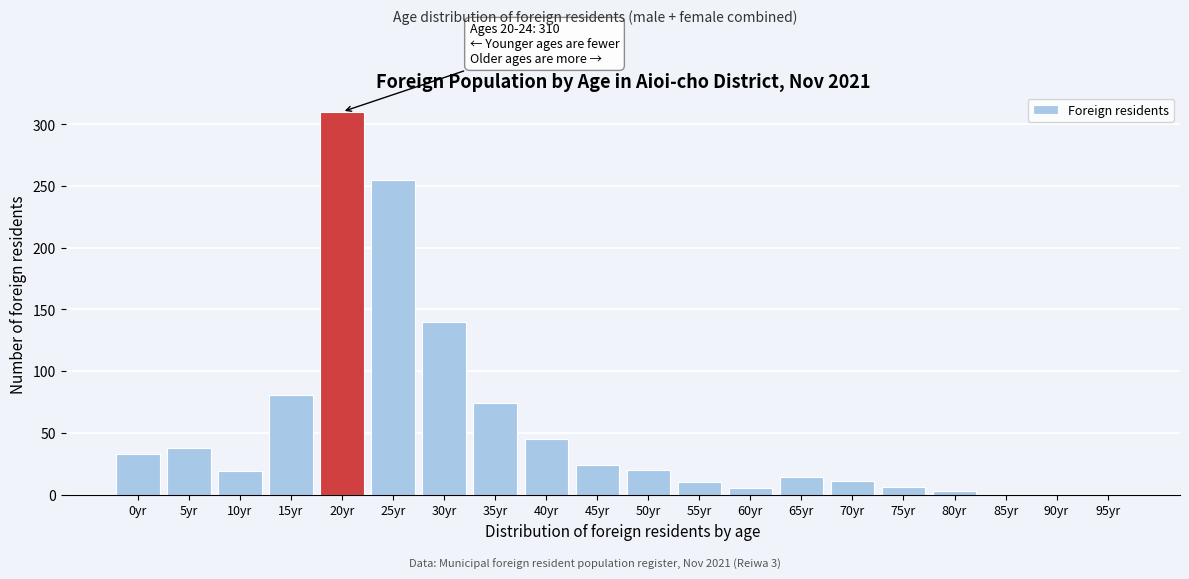

The chart shows a value of 74 at 40yr. True or false?

False